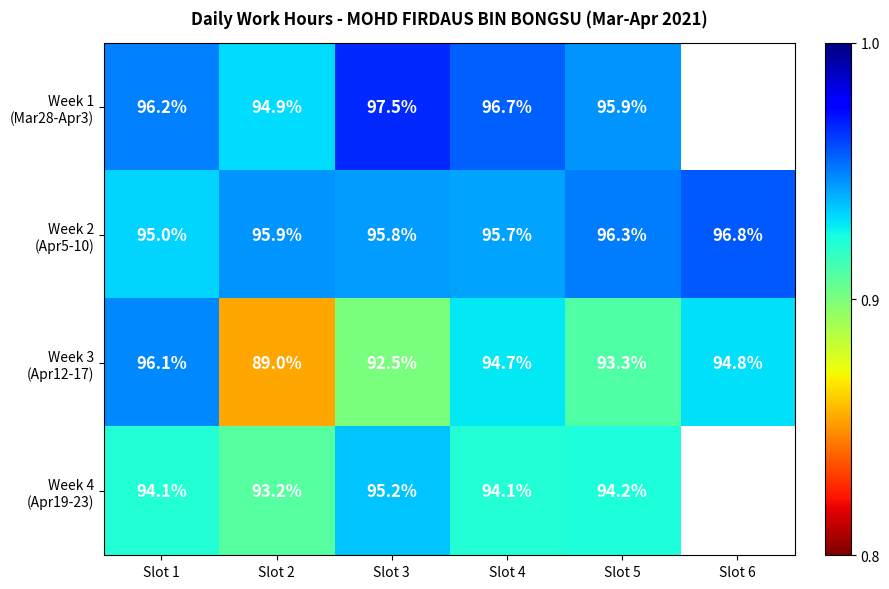

Count the Week 4 (Apr19-23) values in the range 9 to 10.

5